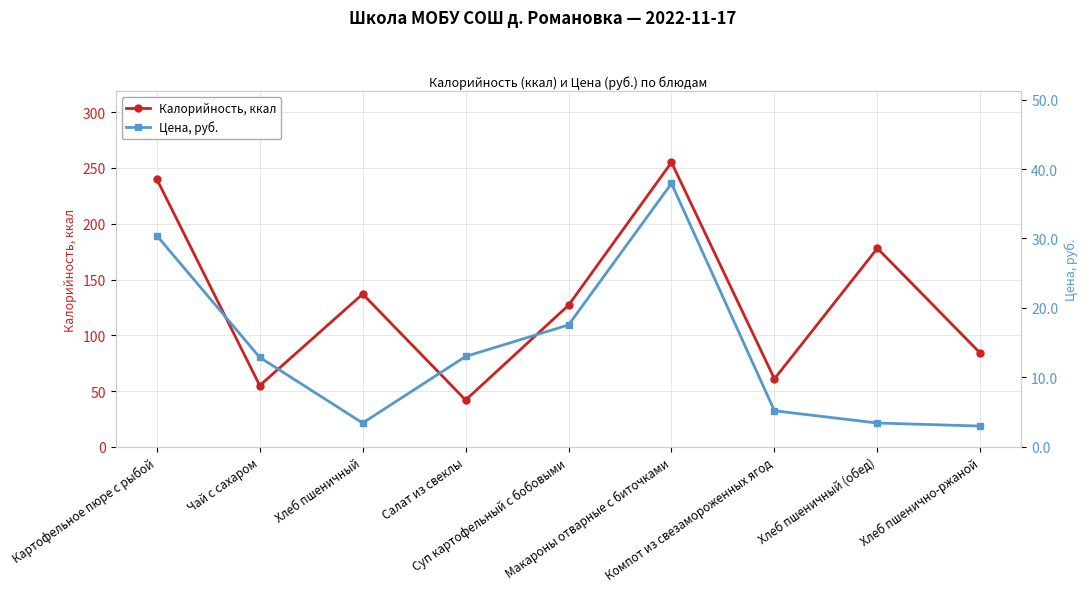

Does the chart display data point markers on the line(s)?

Yes